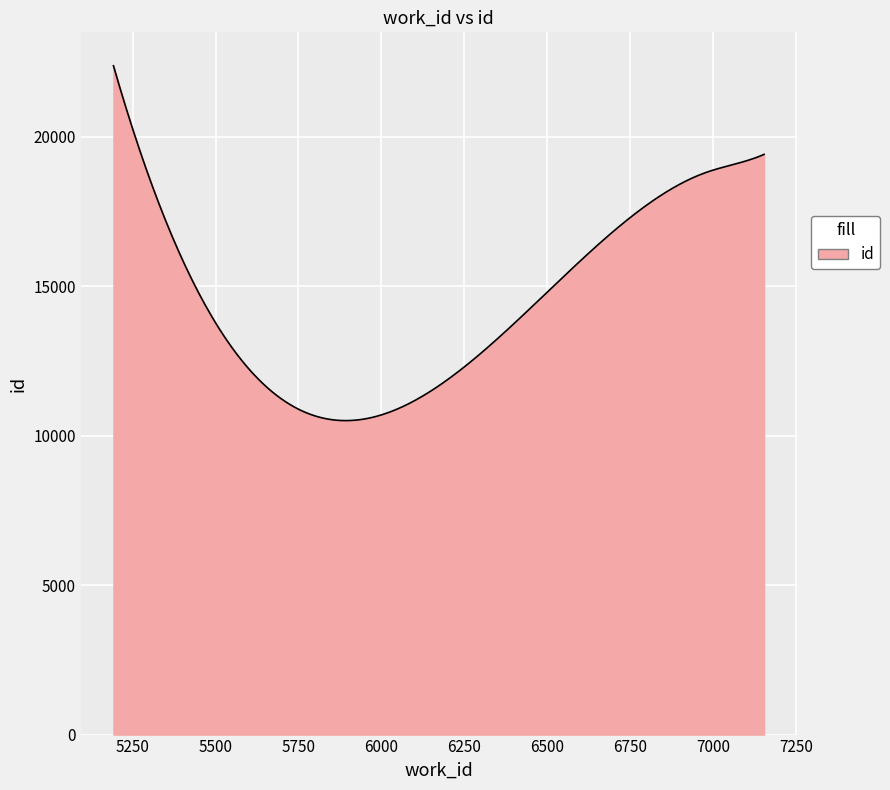

What is the difference between the maximum and minimum values?

11872.7